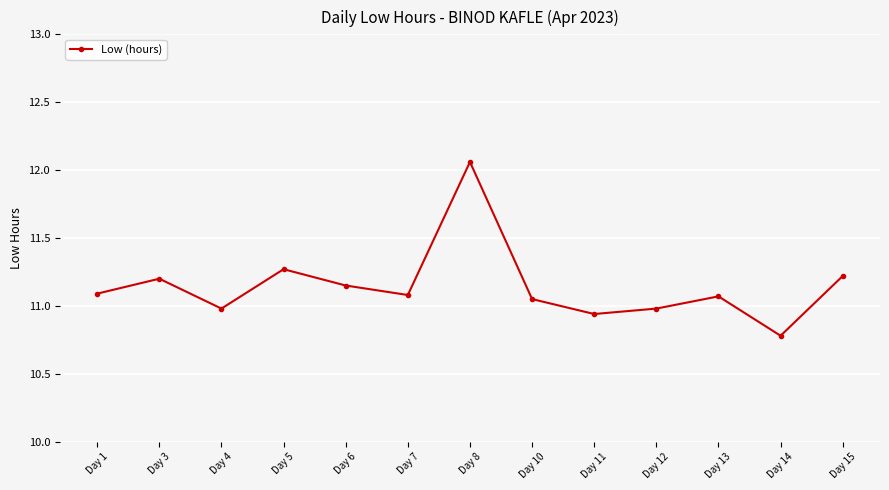

Is it true that the value at Day 15 is 5.7?

False